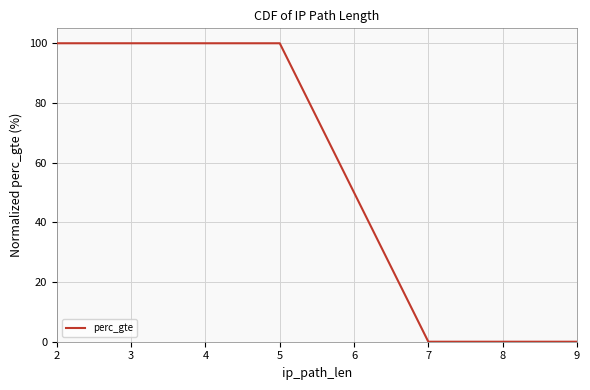

At which label does the data first exceed 99?

2